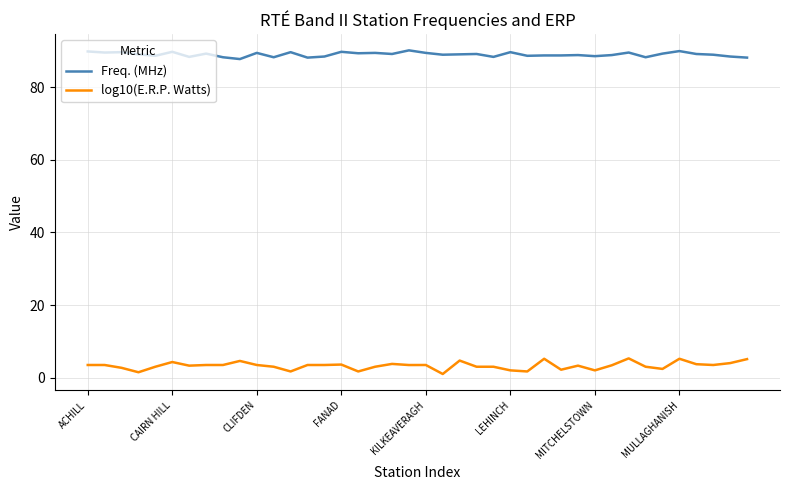

List the series in order of their overall mean, highest first.

Freq. (MHz), log10(E.R.P. Watts)